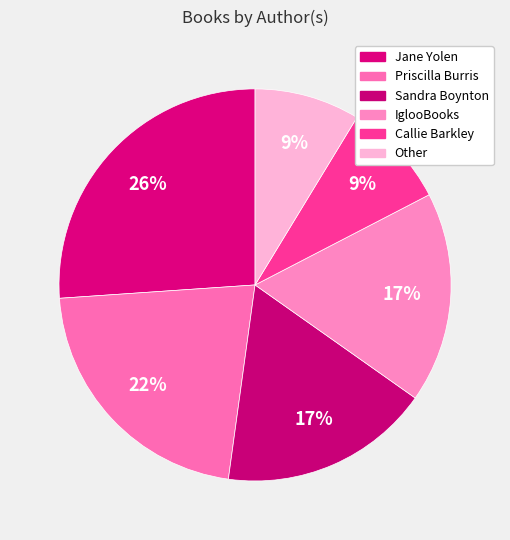

To the nearest percent, what is the difference between the largest and smallest slice percentages?

17%